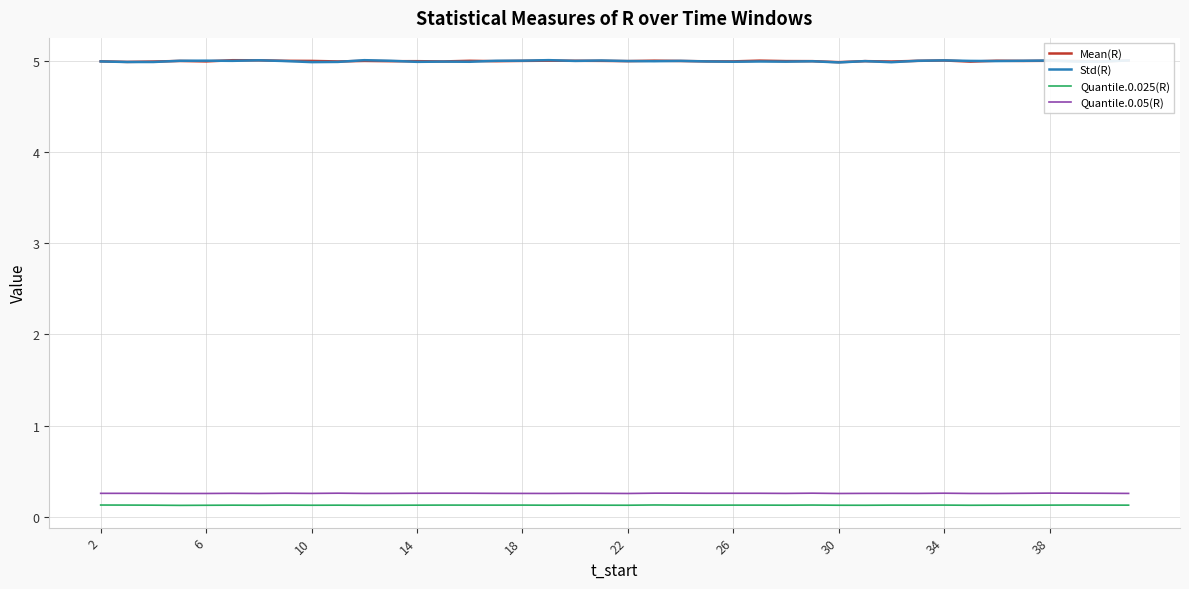

How many lines are shown in the chart?

4